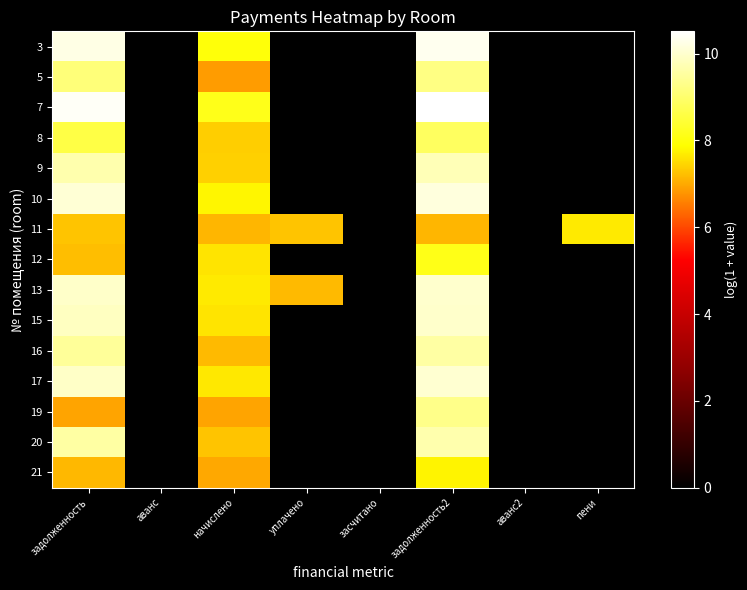

Reading left to right, transcribe all the data shown in this chart.

3: задолженность=10.2	аванс=0.0	начислено=8.0	уплачено=0.0	засчитано=0.0	задолженность2=10.3	аванс2=0.0	пени=0.0
5: задолженность=9.1	аванс=0.0	начислено=6.9	уплачено=0.0	засчитано=0.0	задолженность2=9.2	аванс2=0.0	пени=0.0
7: задолженность=10.4	аванс=0.0	начислено=8.1	уплачено=0.0	засчитано=0.0	задолженность2=10.5	аванс2=0.0	пени=0.0
8: задолженность=8.6	аванс=0.0	начислено=7.4	уплачено=0.0	засчитано=0.0	задолженность2=8.9	аванс2=0.0	пени=0.0
9: задолженность=9.7	аванс=0.0	начислено=7.4	уплачено=0.0	засчитано=0.0	задолженность2=9.8	аванс2=0.0	пени=0.0
10: задолженность=10.1	аванс=0.0	начислено=7.8	уплачено=0.0	засчитано=0.0	задолженность2=10.2	аванс2=0.0	пени=0.0
11: задолженность=7.3	аванс=0.0	начислено=7.1	уплачено=7.3	засчитано=0.0	задолженность2=7.1	аванс2=0.0	пени=7.7
12: задолженность=7.2	аванс=0.0	начислено=7.6	уплачено=0.0	засчитано=0.0	задолженность2=8.1	аванс2=0.0	пени=0.0
13: задолженность=9.9	аванс=0.0	начислено=7.7	уплачено=7.2	засчитано=0.0	задолженность2=10.0	аванс2=0.0	пени=0.0
15: задолженность=9.9	аванс=0.0	начислено=7.6	уплачено=0.0	засчитано=0.0	задолженность2=10.0	аванс2=0.0	пени=0.0
16: задолженность=9.5	аванс=0.0	начислено=7.2	уплачено=0.0	засчитано=0.0	задолженность2=9.5	аванс2=0.0	пени=0.0
17: задолженность=9.9	аванс=0.0	начислено=7.7	уплачено=0.0	засчитано=0.0	задолженность2=10.0	аванс2=0.0	пени=0.0
19: задолженность=7.0	аванс=0.0	начислено=6.9	уплачено=0.0	засчитано=0.0	задолженность2=9.3	аванс2=0.0	пени=0.0
20: задолженность=9.6	аванс=0.0	начислено=7.3	уплачено=0.0	засчитано=0.0	задолженность2=9.7	аванс2=0.0	пени=0.0
21: задолженность=7.1	аванс=0.0	начислено=7.0	уплачено=0.0	засчитано=0.0	задолженность2=7.8	аванс2=0.0	пени=0.0